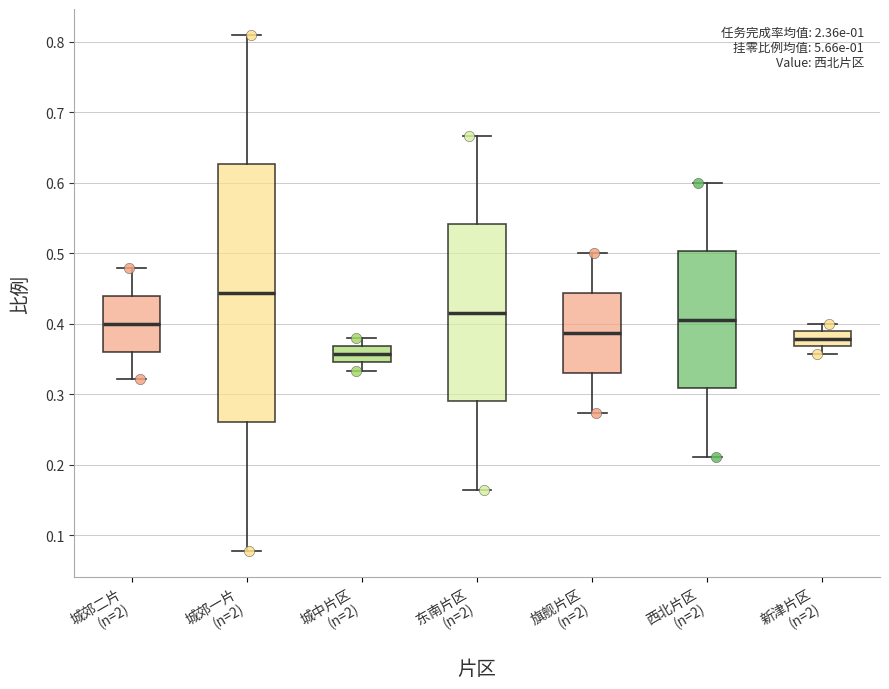

Reading left to right, transcribe this box plot: for each box, give where its median line is, the range the box spans, and where its two whiskers end, as read against the y-axis. The values are not printed on the chart, so give them approximately, as read against the axis.

城郊二片 (n=2): median 0.40, box 0.36 to 0.44, whiskers 0.32 to 0.48
城郊一片 (n=2): median 0.44, box 0.26 to 0.63, whiskers 0.08 to 0.81
城中片区 (n=2): median 0.36, box 0.34 to 0.37, whiskers 0.33 to 0.38
东南片区 (n=2): median 0.42, box 0.29 to 0.54, whiskers 0.16 to 0.67
旗舰片区 (n=2): median 0.39, box 0.33 to 0.44, whiskers 0.27 to 0.50
西北片区 (n=2): median 0.41, box 0.31 to 0.50, whiskers 0.21 to 0.60
新津片区 (n=2): median 0.38, box 0.37 to 0.39, whiskers 0.36 to 0.40